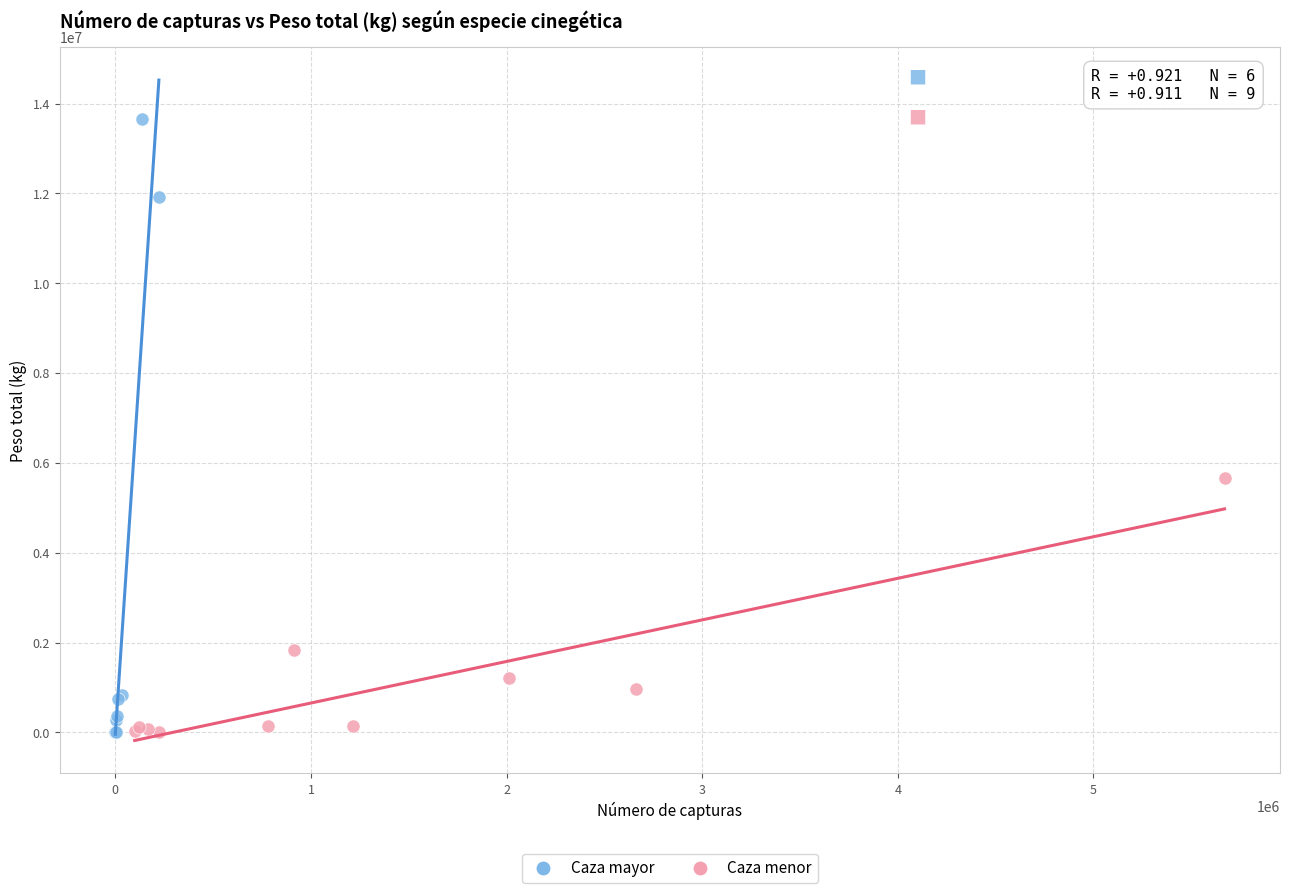

What are all the series names shown in the legend?

Caza mayor, Caza menor